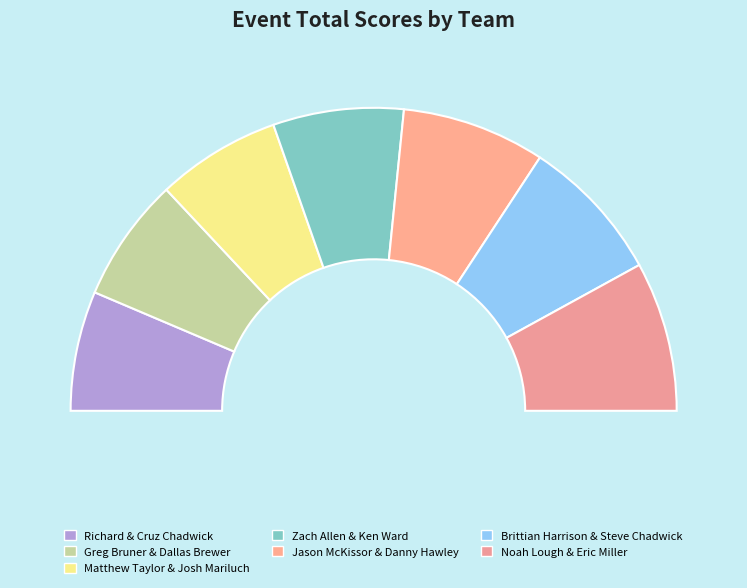

Is it true that Zach Allen & Ken Ward is 9% of the pie?

False